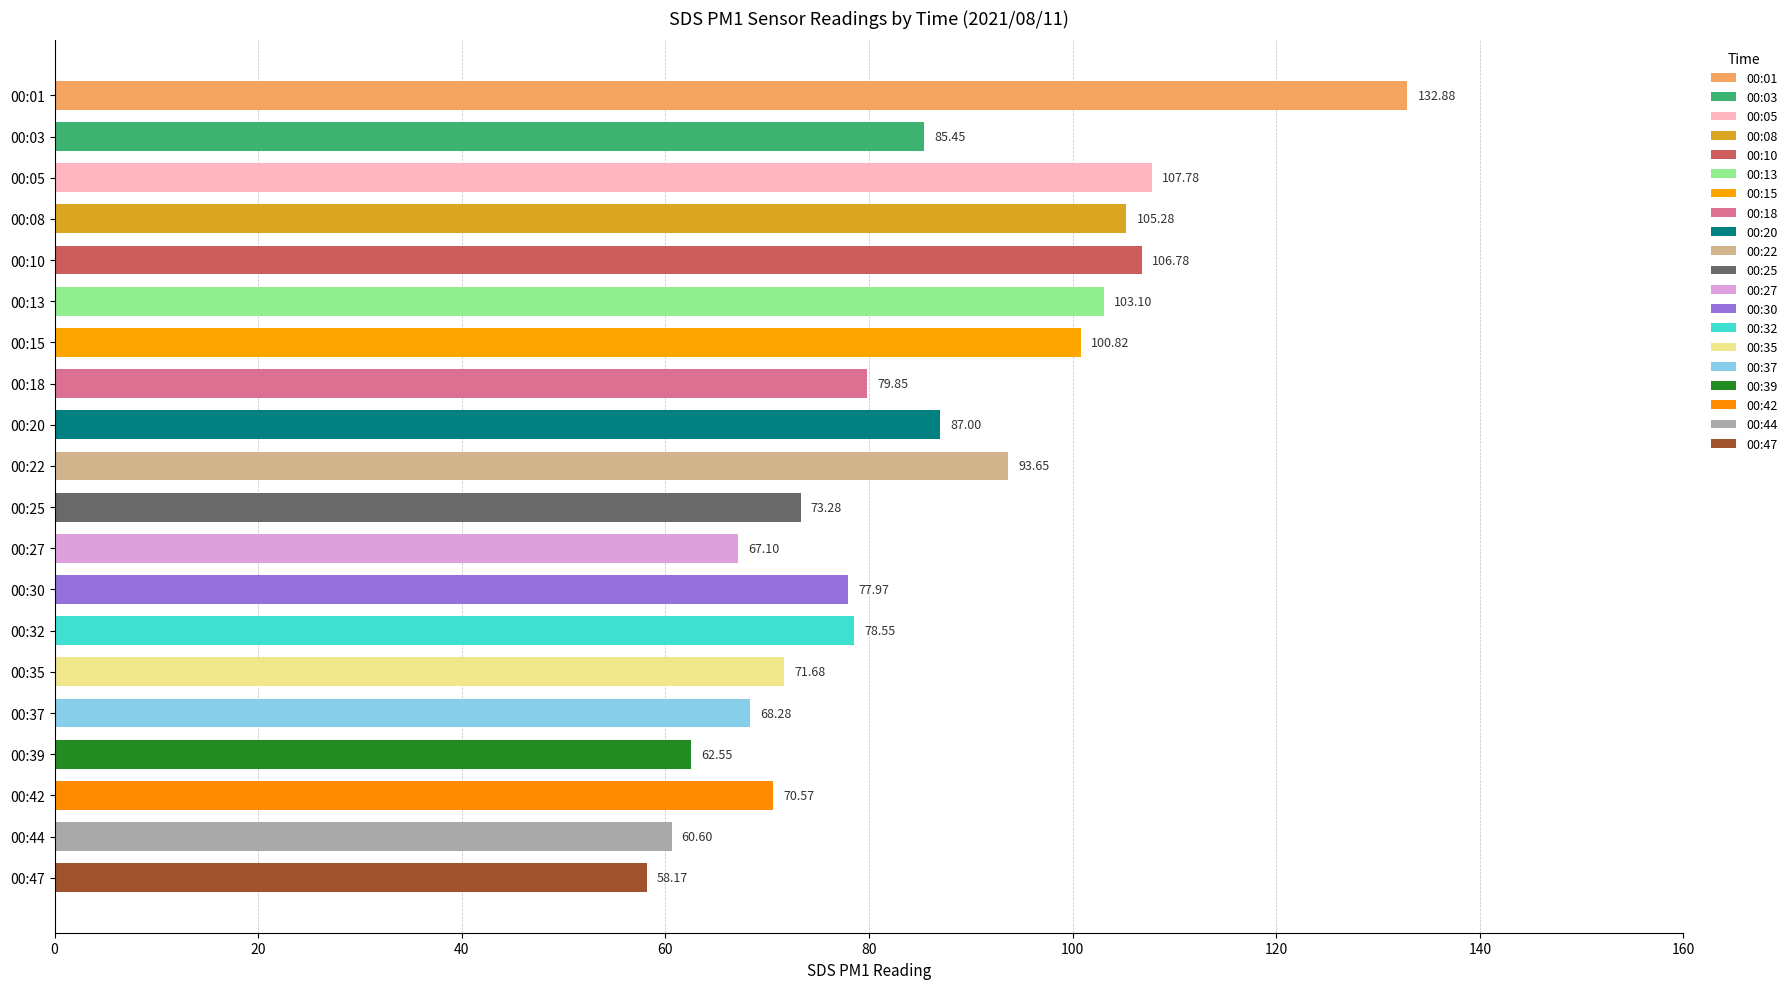

What is the sum of all values?

1691.3